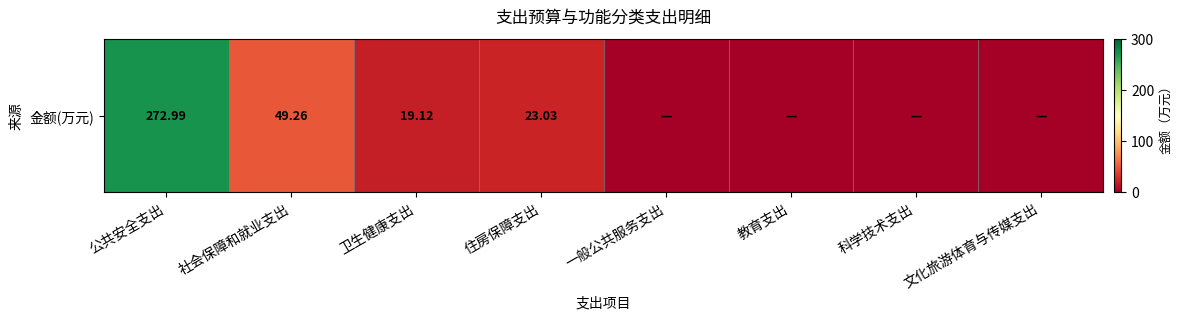

How many values are below 19?

4